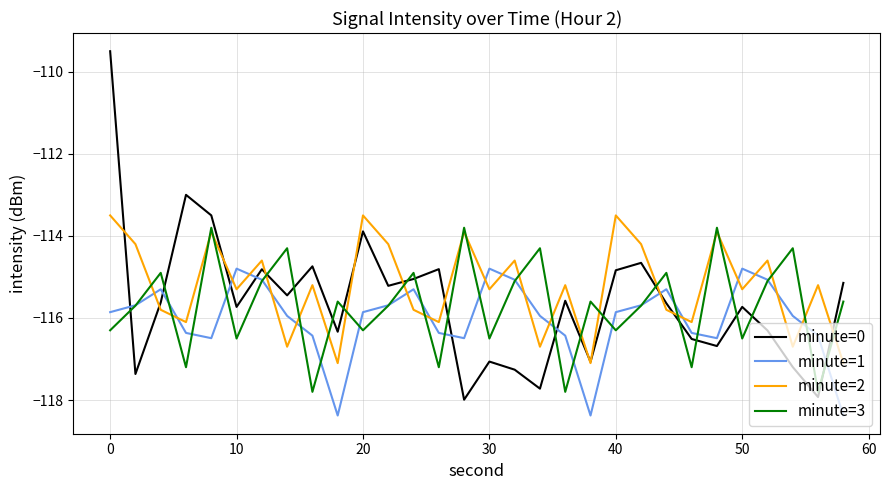

What is the lowest value of the minute=3 series?

-117.8